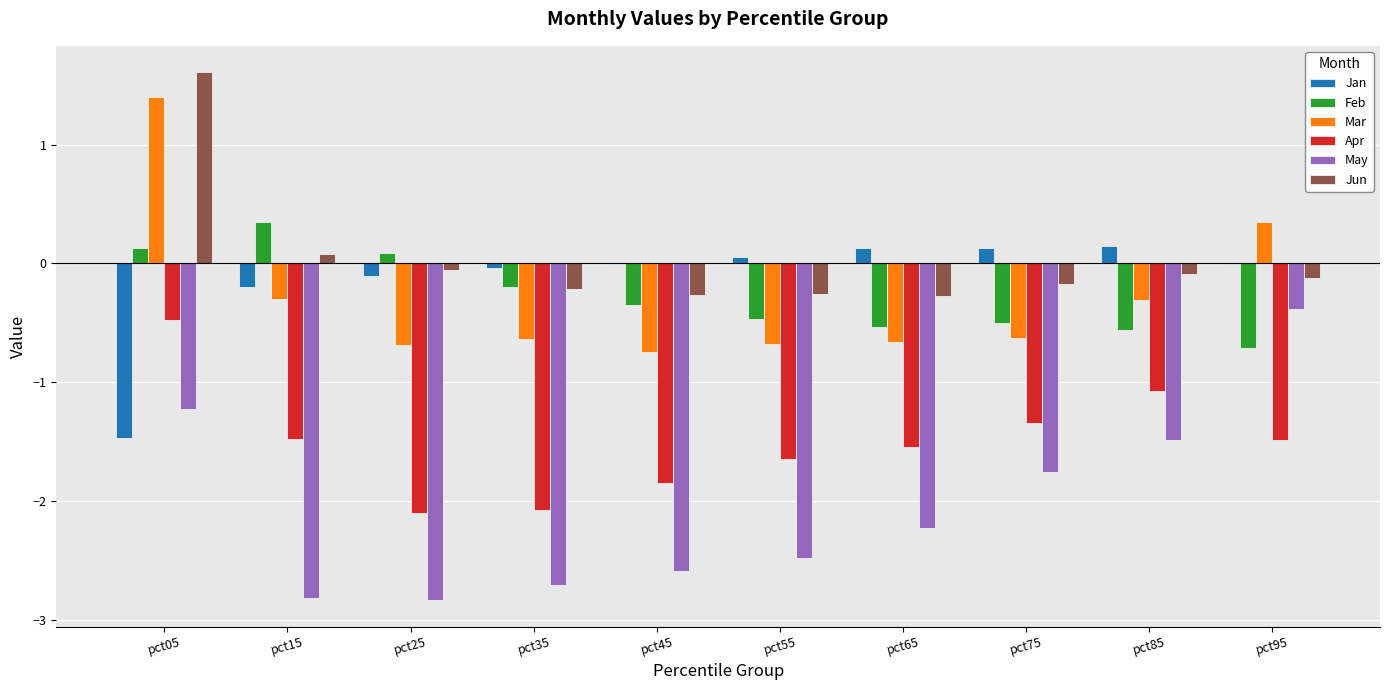

Count the number of data series in this chart.

6